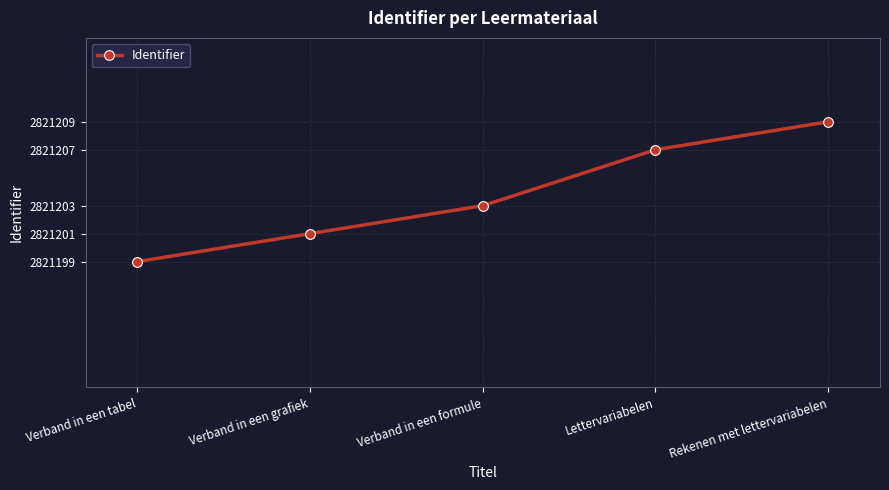

Which category has the lowest value across all series?

Verband in een tabel